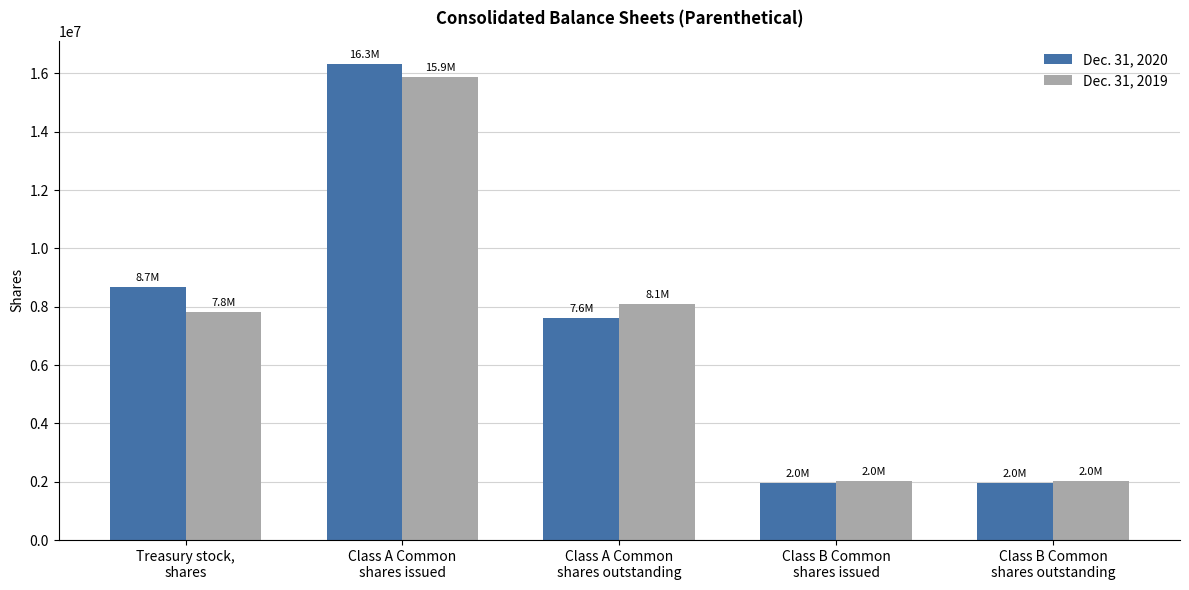

Reading right to left, list all the values displayed in this chart.

Dec. 31, 2020: Class B Common
shares outstanding=1964000	Class B Common
shares issued=1964000	Class A Common
shares outstanding=7623000	Class A Common
shares issued=16307000	Treasury stock,
shares=8684000
Dec. 31, 2019: Class B Common
shares outstanding=2035000	Class B Common
shares issued=2035000	Class A Common
shares outstanding=8081000	Class A Common
shares issued=15888000	Treasury stock,
shares=7807000